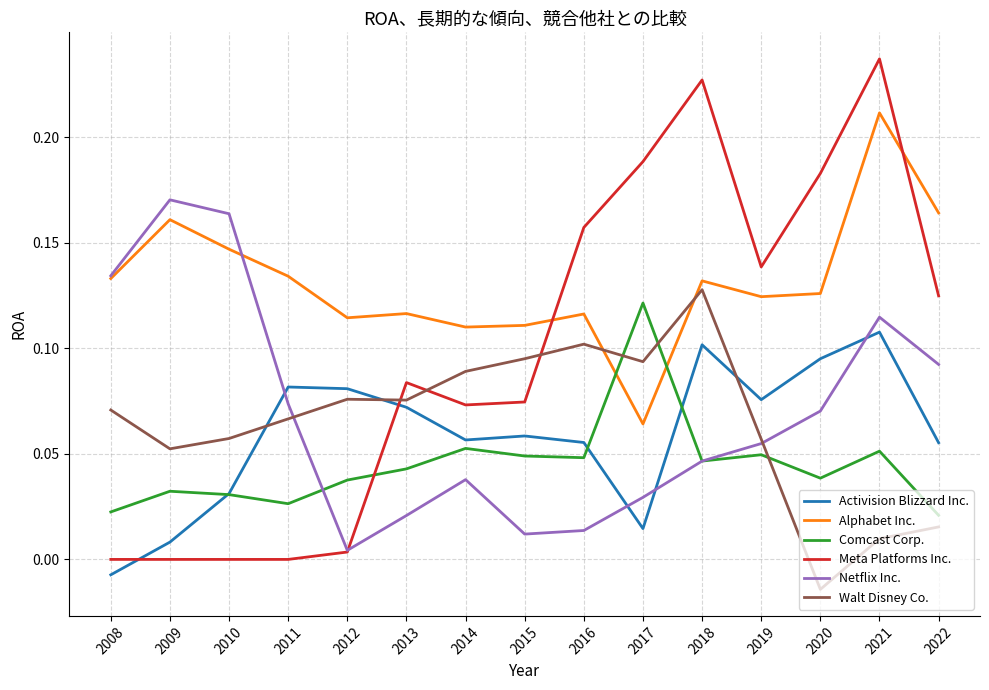

True or false: Meta Platforms Inc. and Walt Disney Co. intersect in this chart.

True